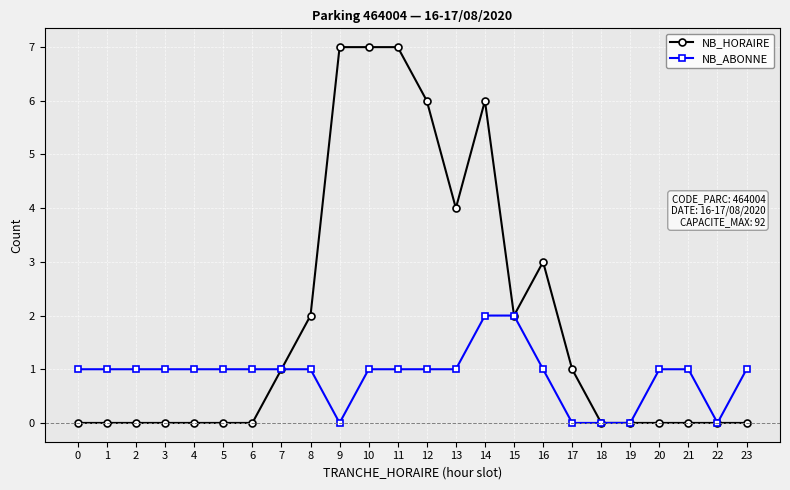

Which series has the widest spread of values?

NB_HORAIRE